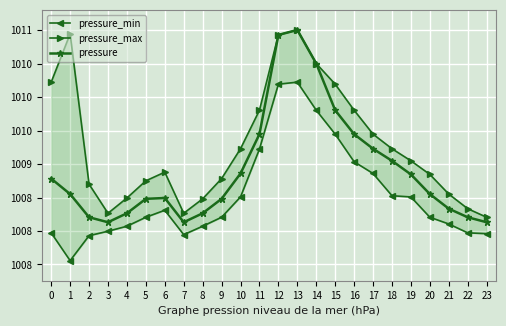

What is the total value across all series at 22?

3024.5